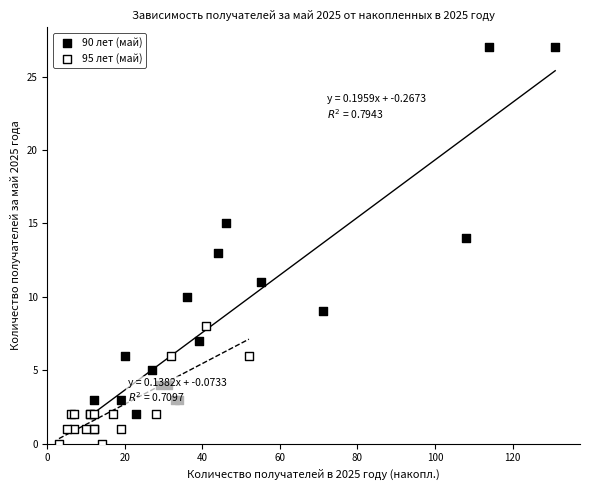

Which series has the widest spread of Y values?

90 лет (май)